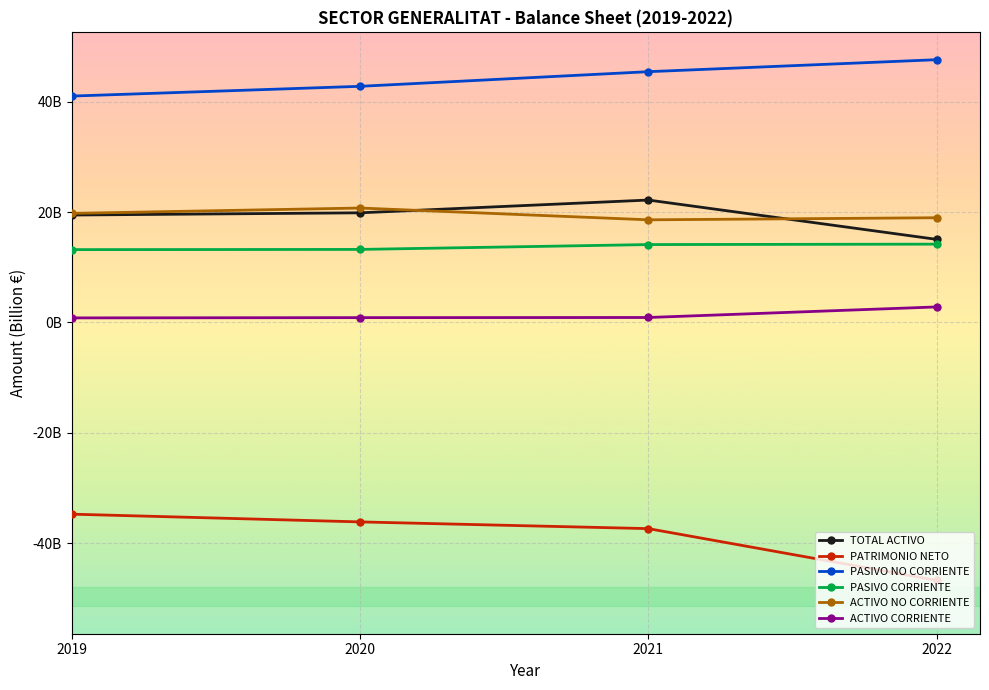

What are all the series names shown in the legend?

TOTAL ACTIVO, PATRIMONIO NETO, PASIVO NO CORRIENTE, PASIVO CORRIENTE, ACTIVO NO CORRIENTE, ACTIVO CORRIENTE